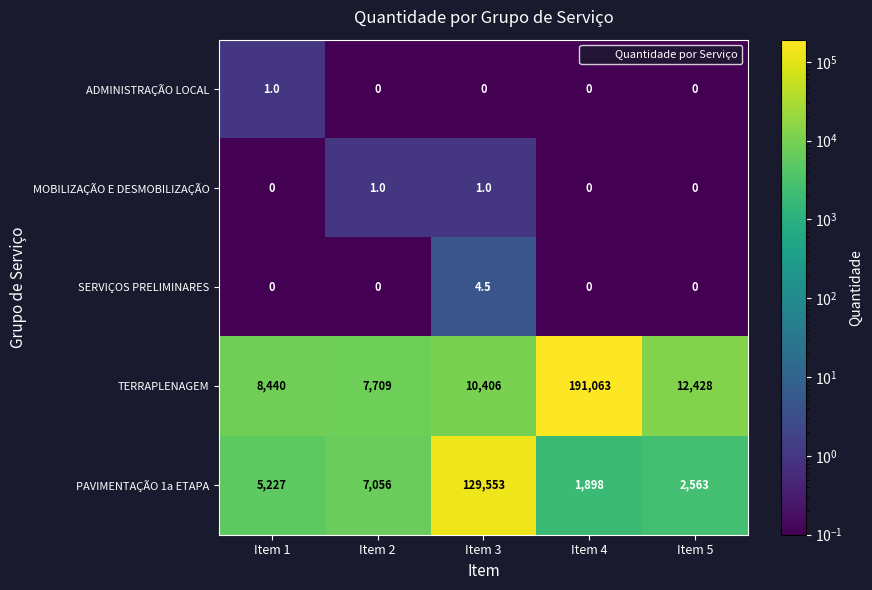

Count the ADMINISTRAÇÃO LOCAL values in the range 0 to 1.

5